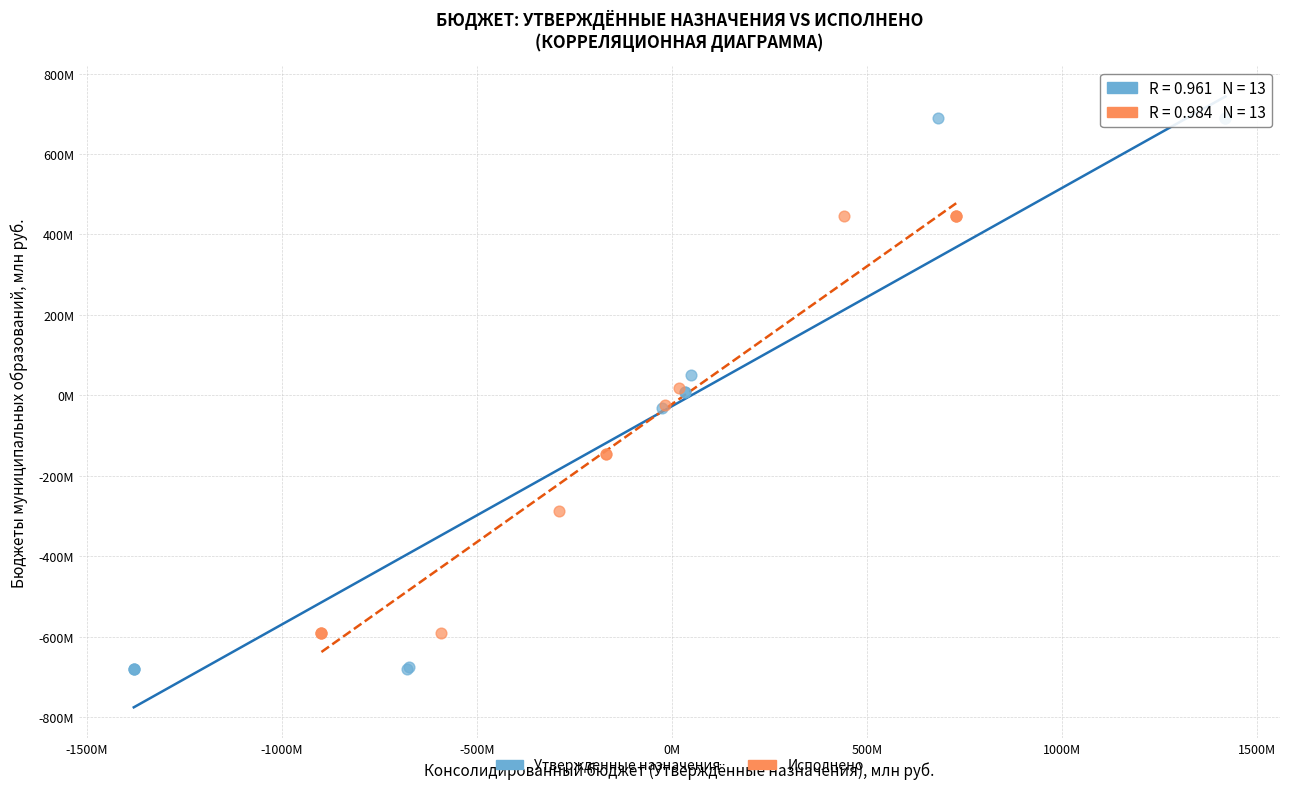

What are all the series names shown in the legend?

Утвержденные назначения, Исполнено